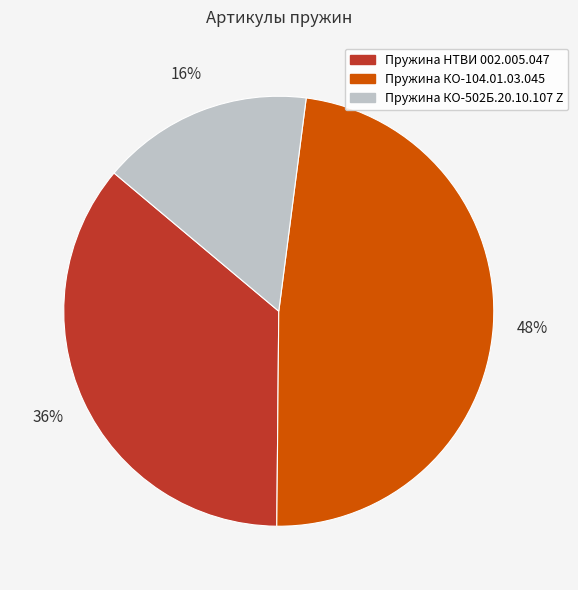

The Пружина КО-502Б.20.10.107 Z slice represents 9% of the pie. True or false?

False